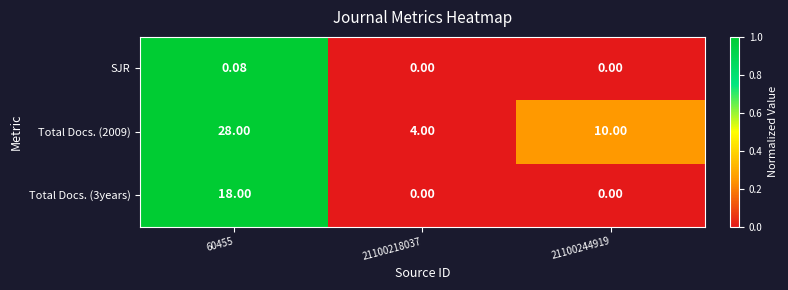

Is the value of Total Docs. (2009) at 21100218037 greater than the value of SJR at 21100218037?

Yes